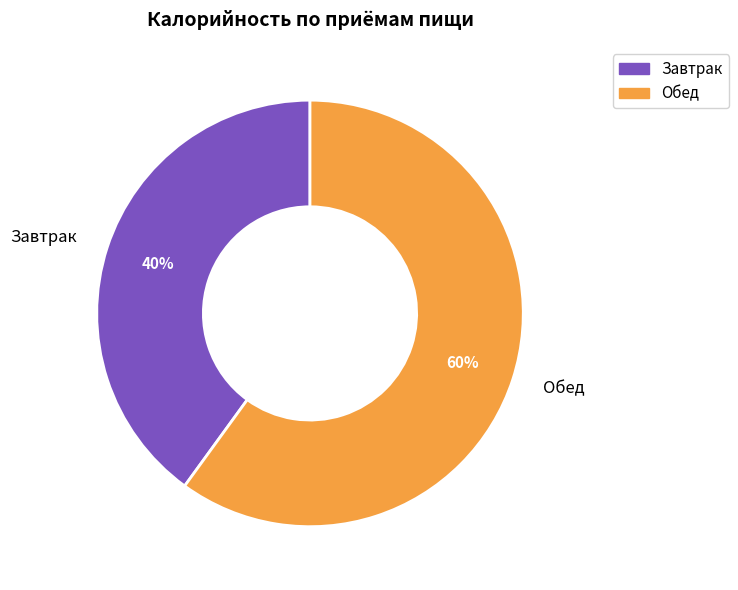

Do Завтрак and Обед together represent more than half of the pie?

Yes